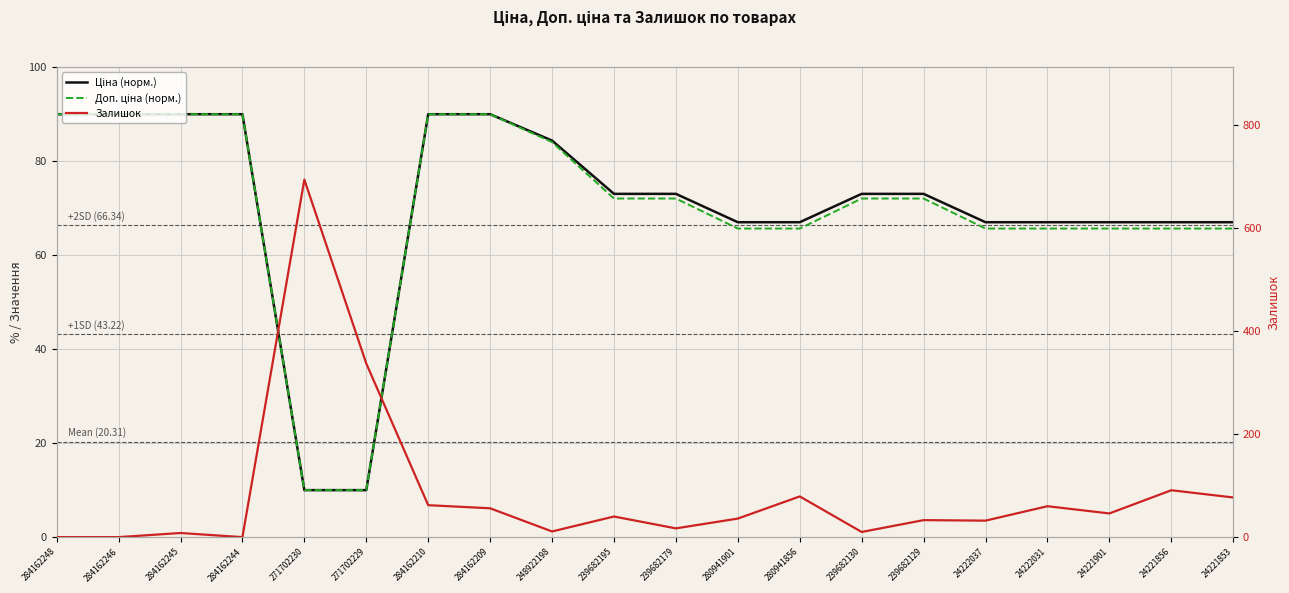

At which label does Доп. ціна (норм.) first exceed 72?

284162248